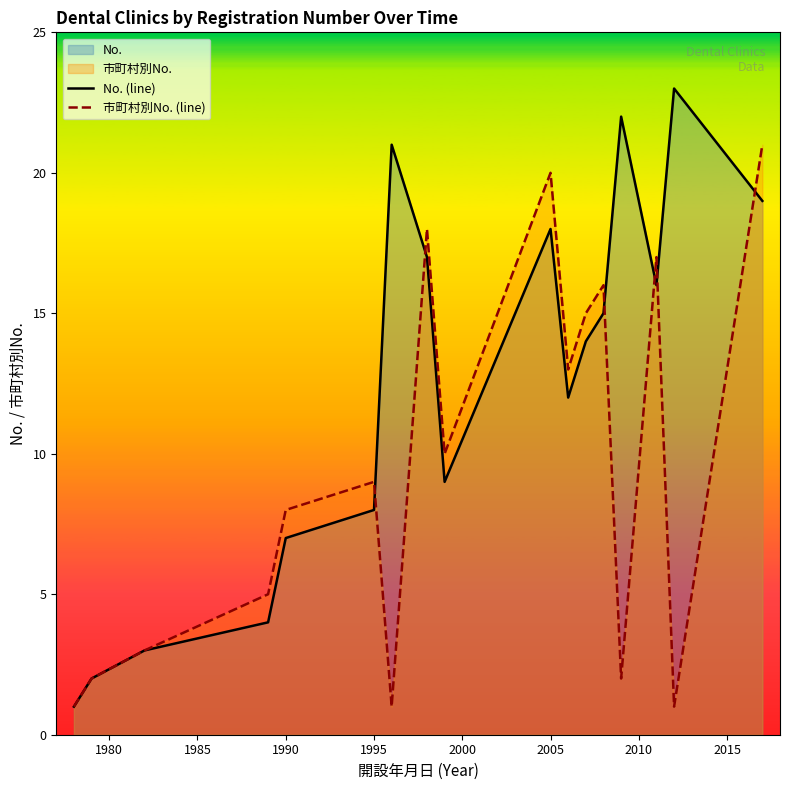

Is the value of No. (line) at 1995 greater than the value of 市町村別No. (line) at 2005?

No